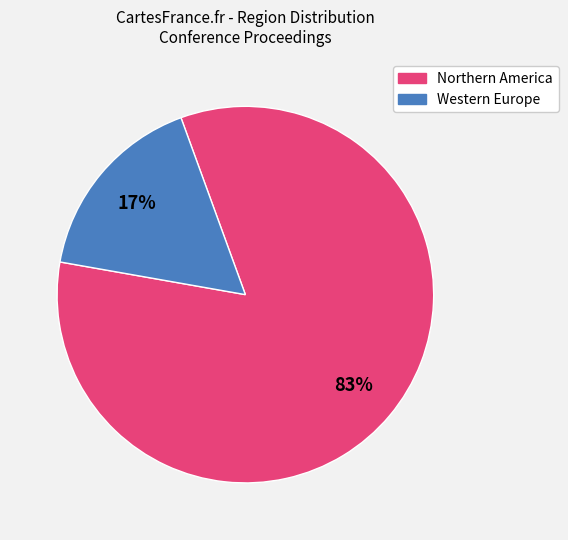

What percentage is the Western Europe slice, to the nearest percent?

17%